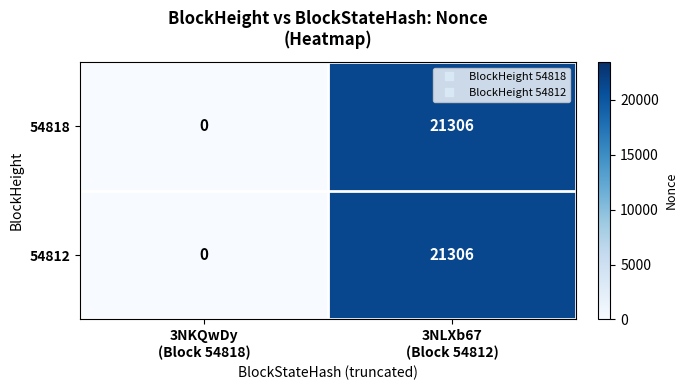

Reading left to right, transcribe all the data shown in this chart.

54818: 0	21306
54812: 0	21306